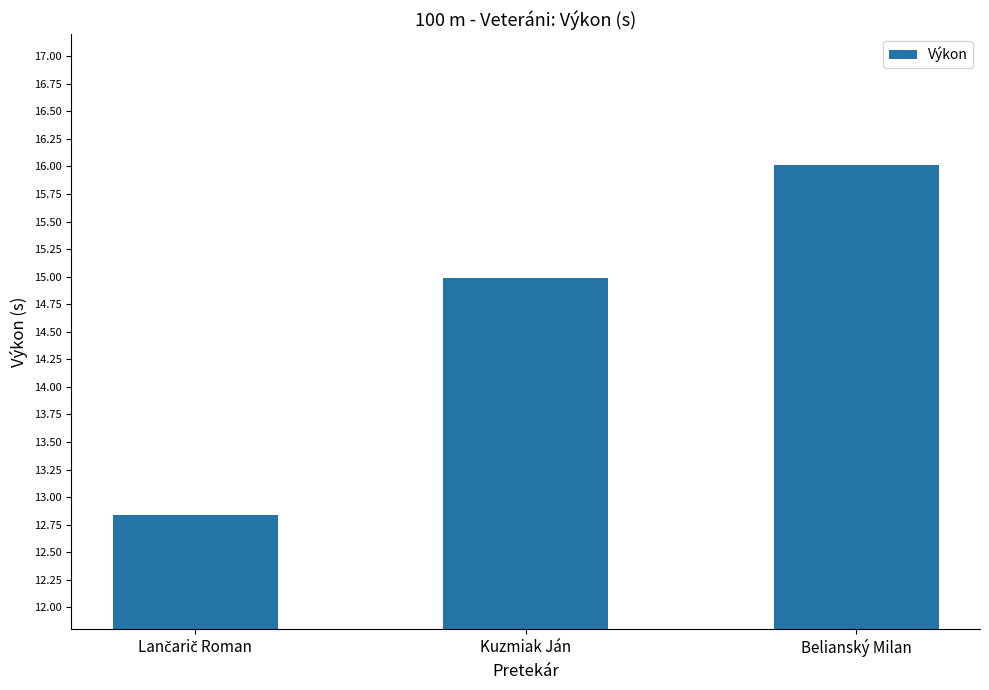

Count the number of categories in the chart.

3